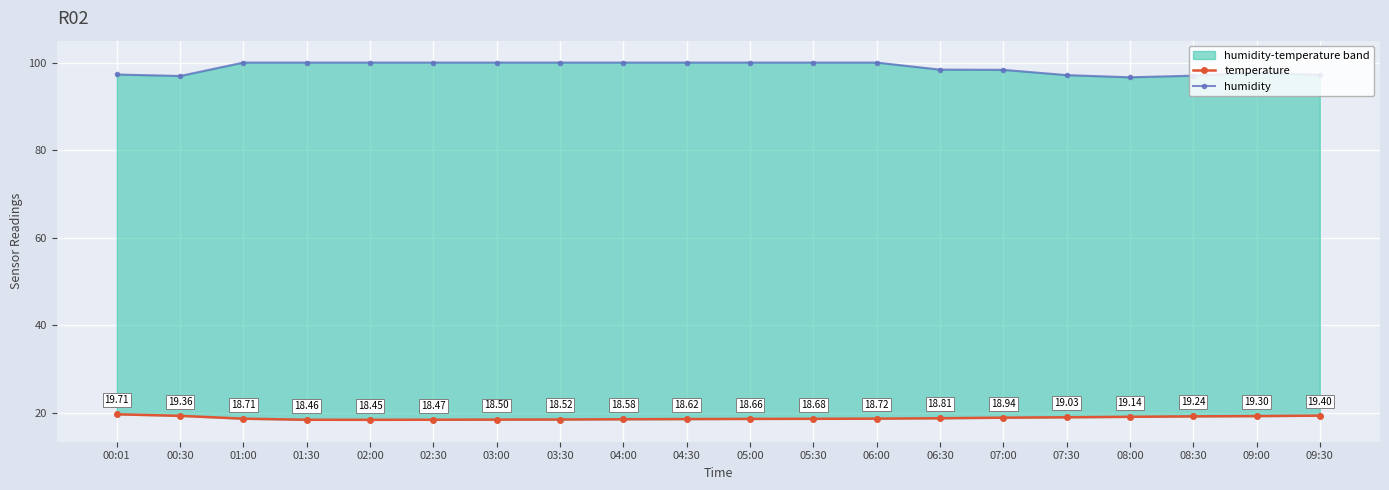

What is the difference between the maximum and minimum values in the temperature series?

1.3